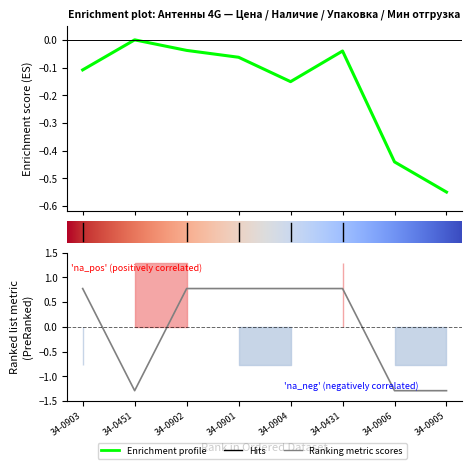

What is the total value across all series at 34-0903?

0.7